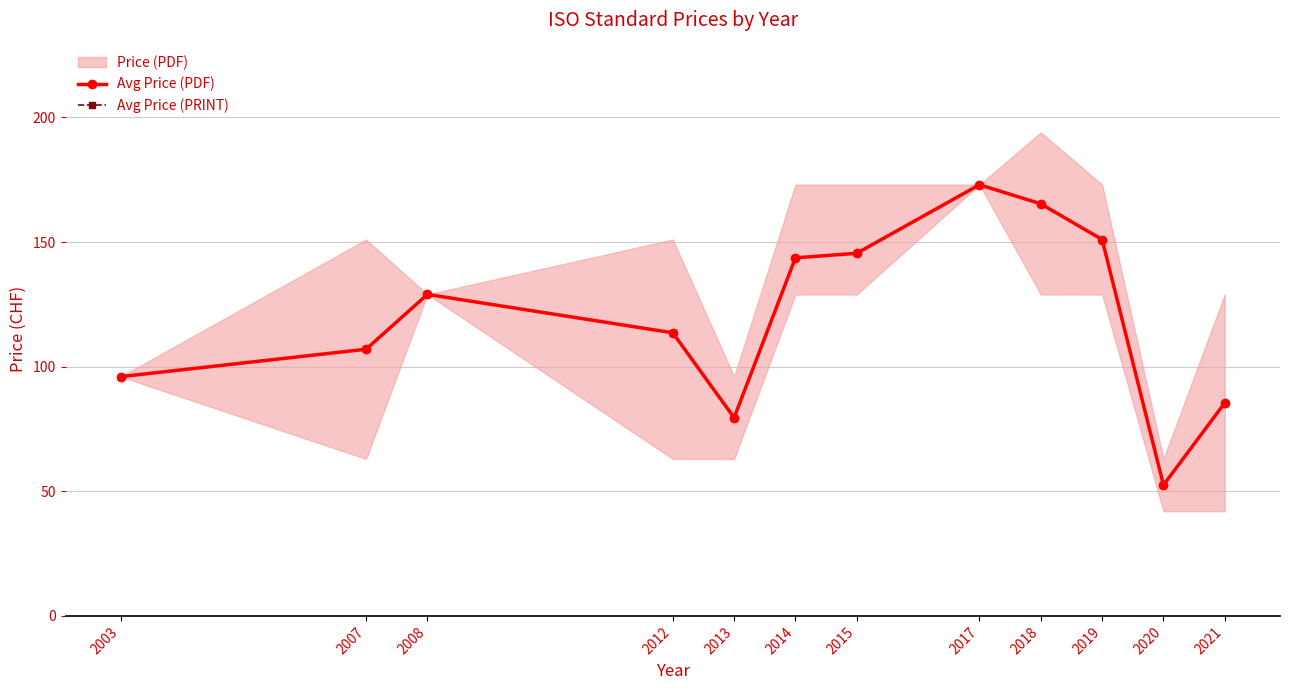

At which category does the chart reach its peak across all series?

2017